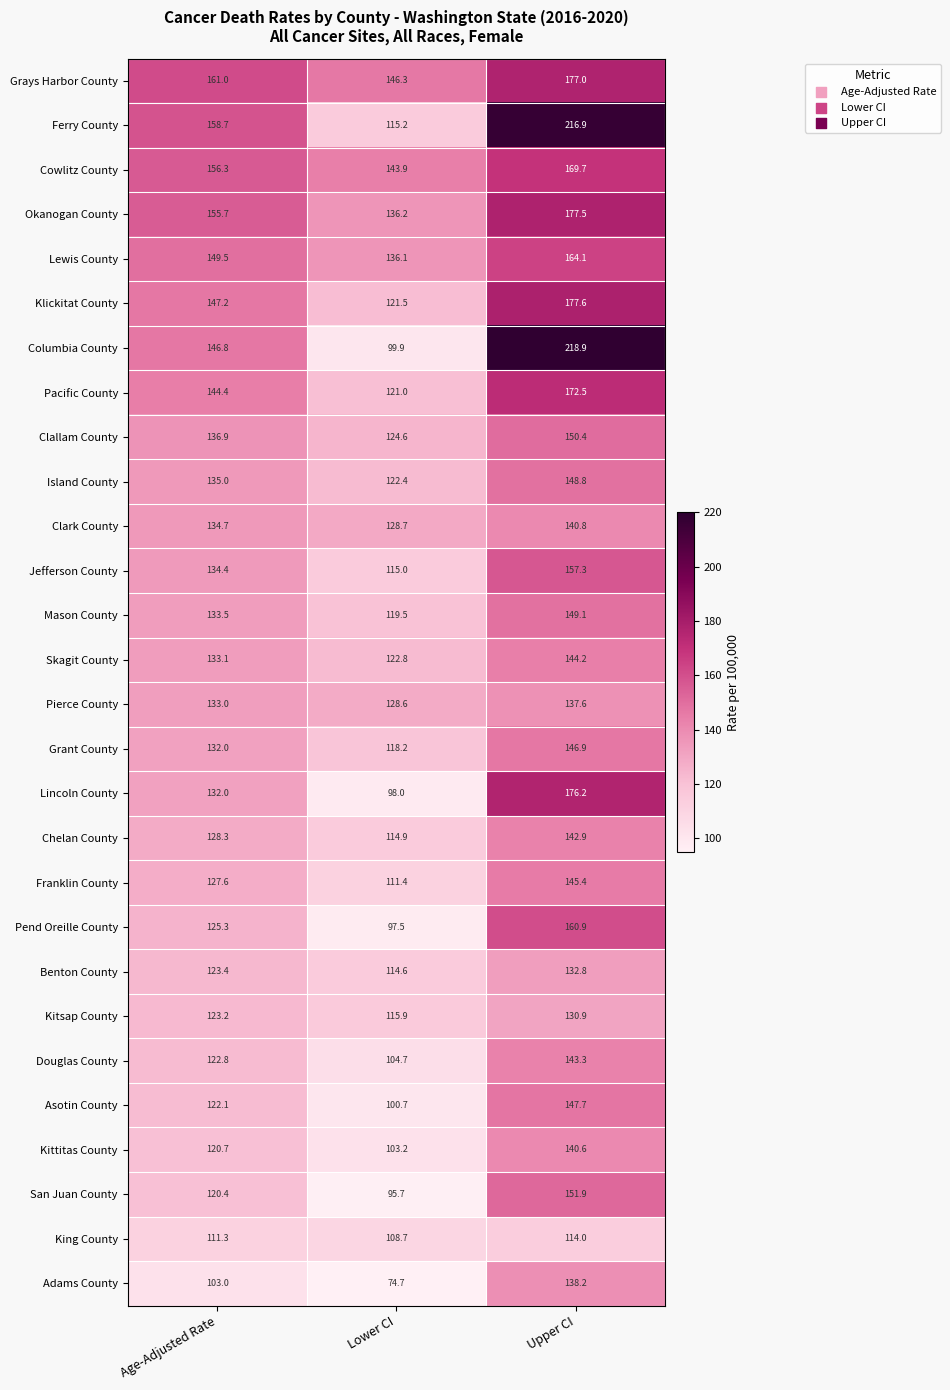

Which category has the lowest value across all series?

Lower CI